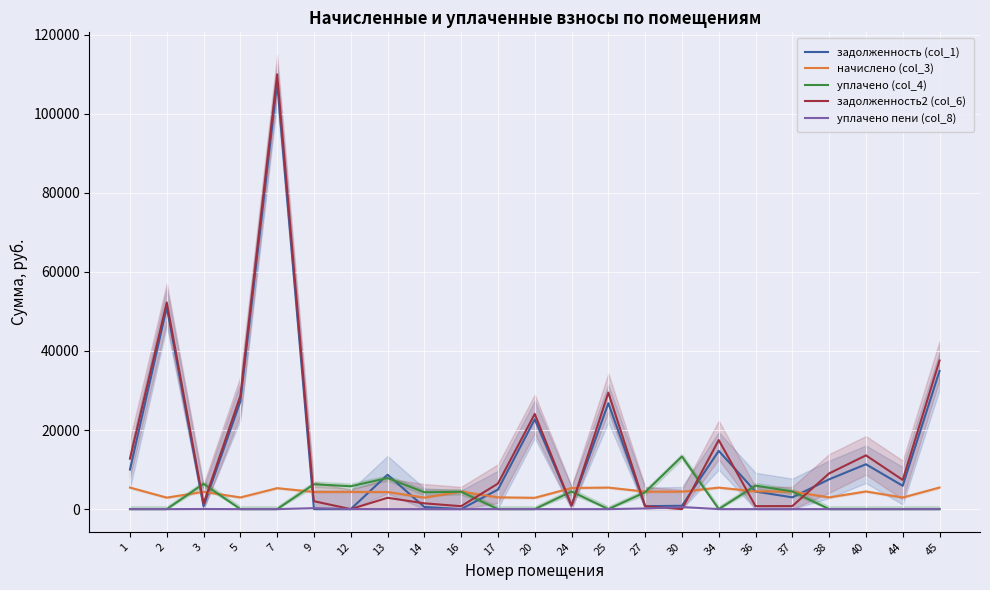

How many lines are shown in the chart?

5